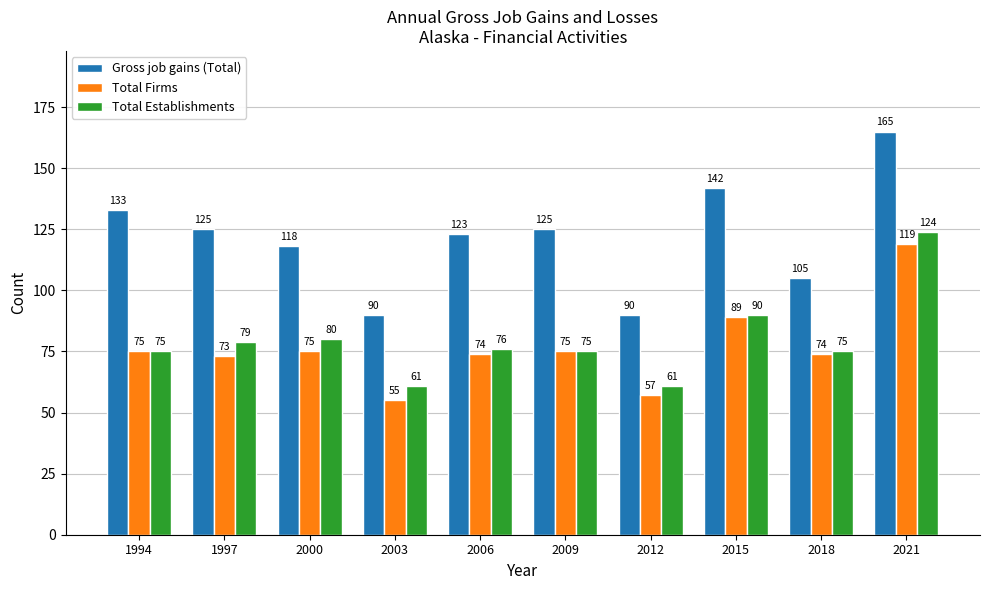

Which series changed the most between 2009 and 2015?

Gross job gains (Total)